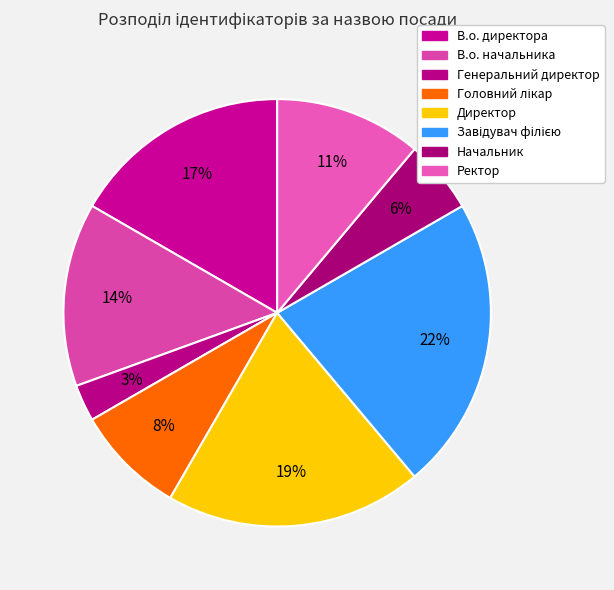

Which has a higher value, Ректор or Завідувач філією?

Завідувач філією